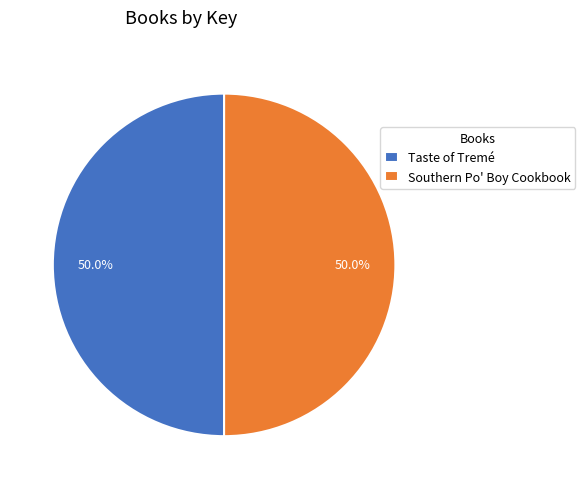

What percentage is the Southern Po' Boy Cookbook slice, to the nearest percent?

50%